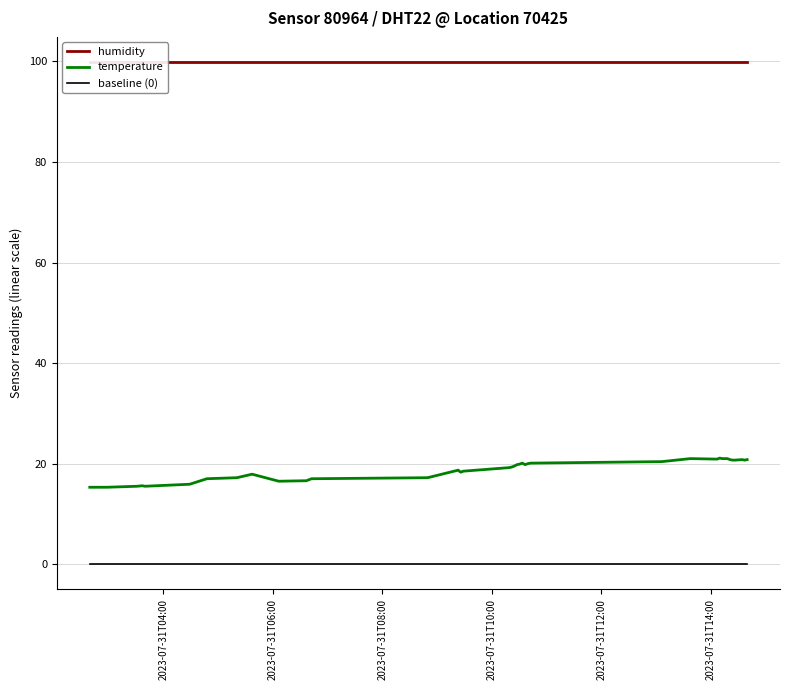

True or false: baseline (0) and temperature intersect in this chart.

False